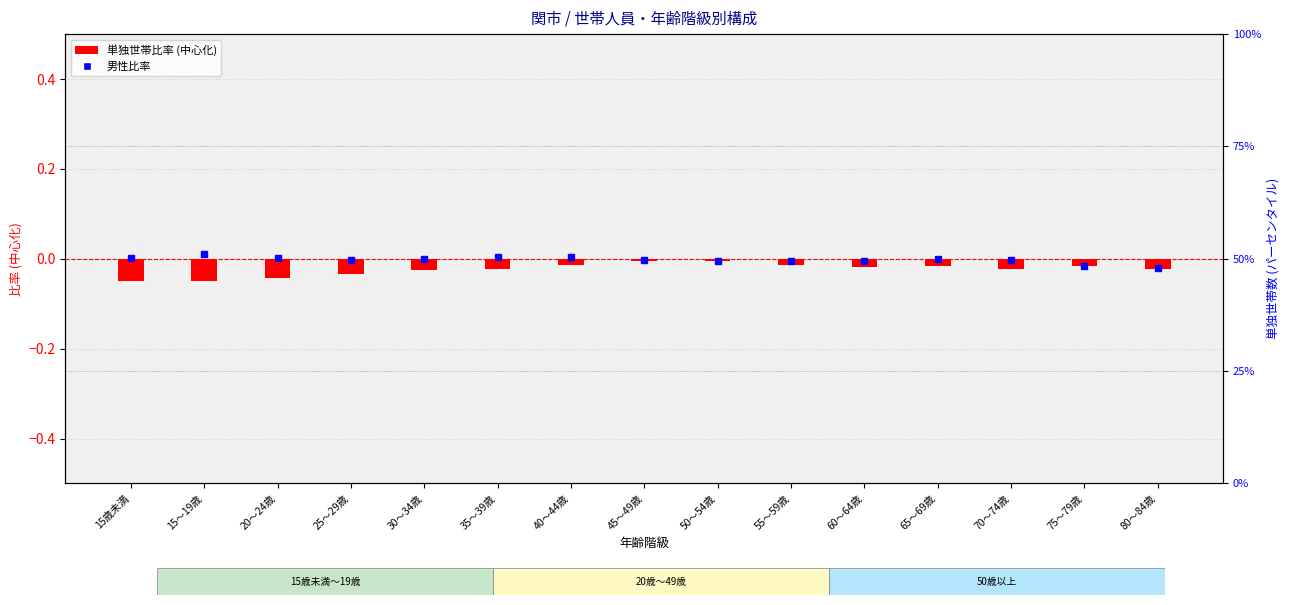

Which has a higher value, 20～24歳 or 65～69歳?

20～24歳